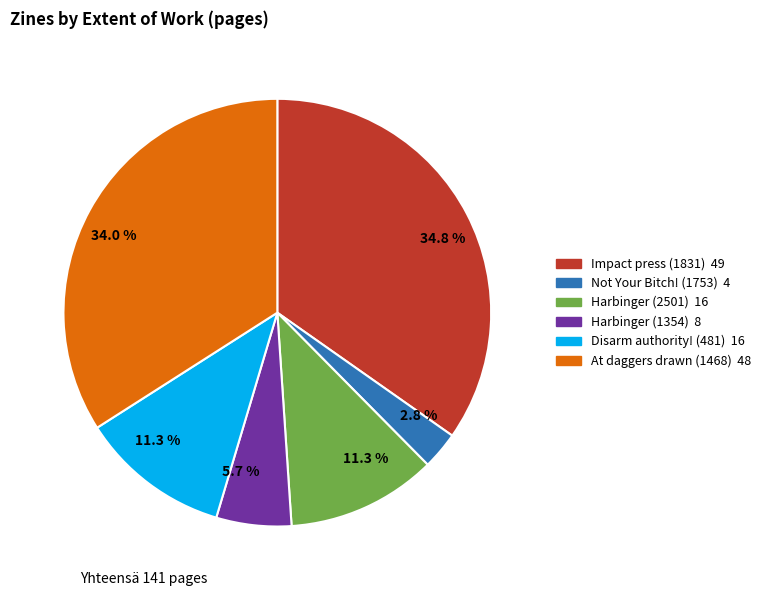

Is there any slice that represents more than half of the pie?

No